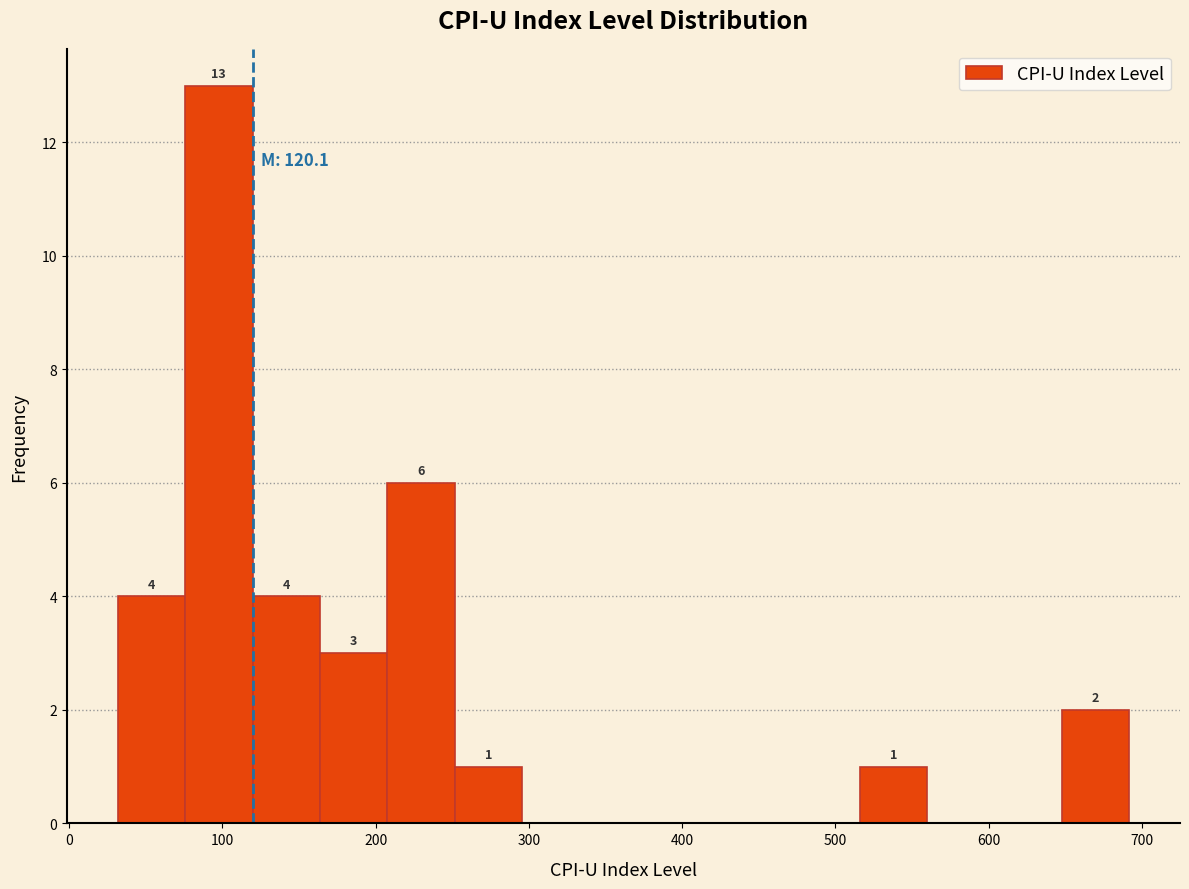

Which range on the x-axis has the tallest bar?

80 to 120